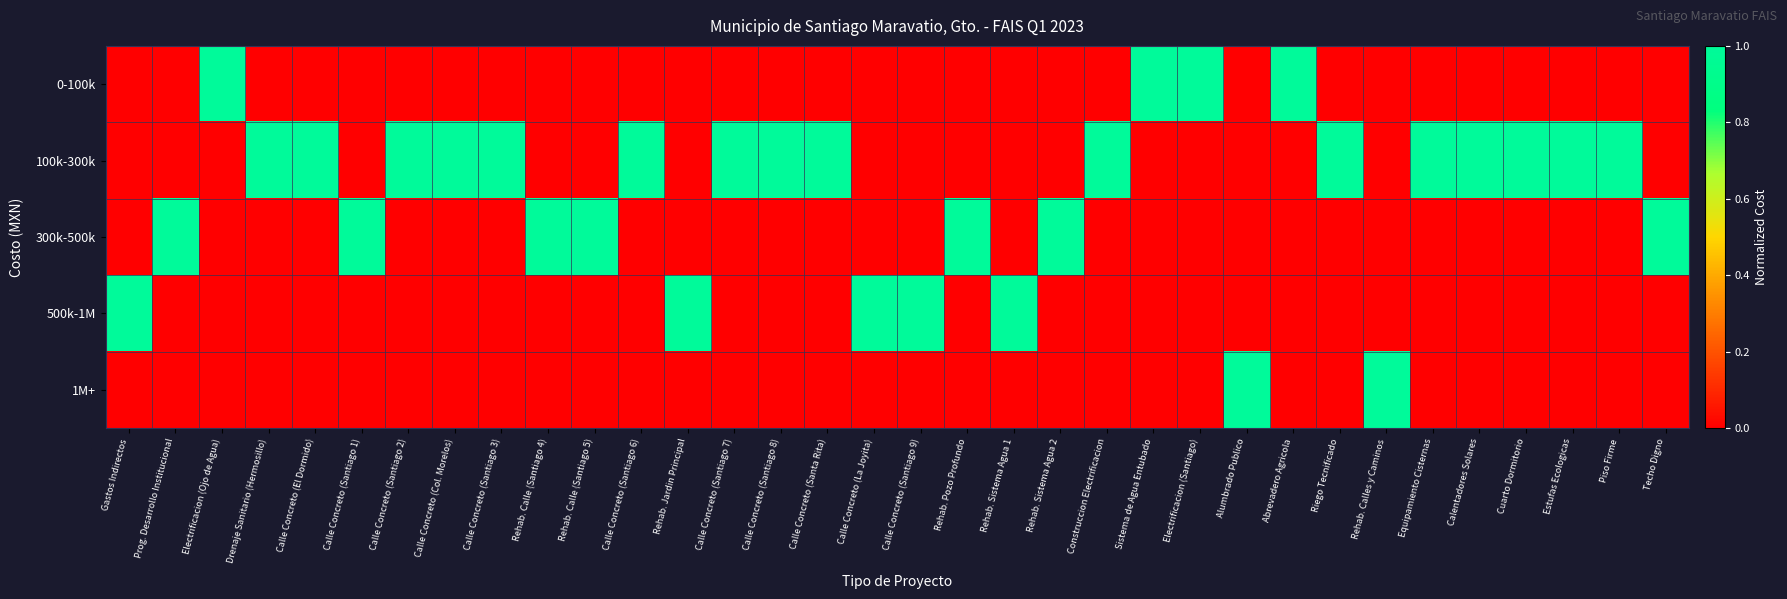

At which category is the sum across all series the highest?

Gastos Indirectos